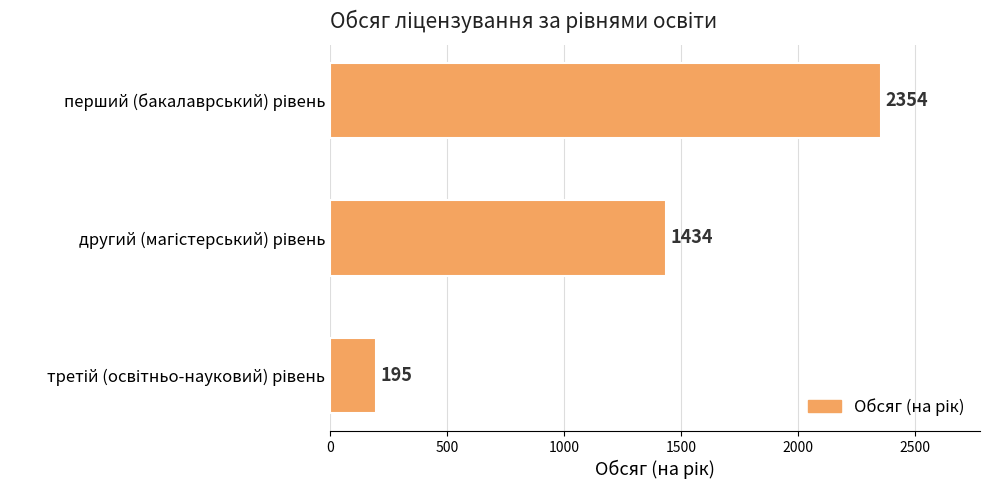

What is the maximum value shown in the chart?

2354